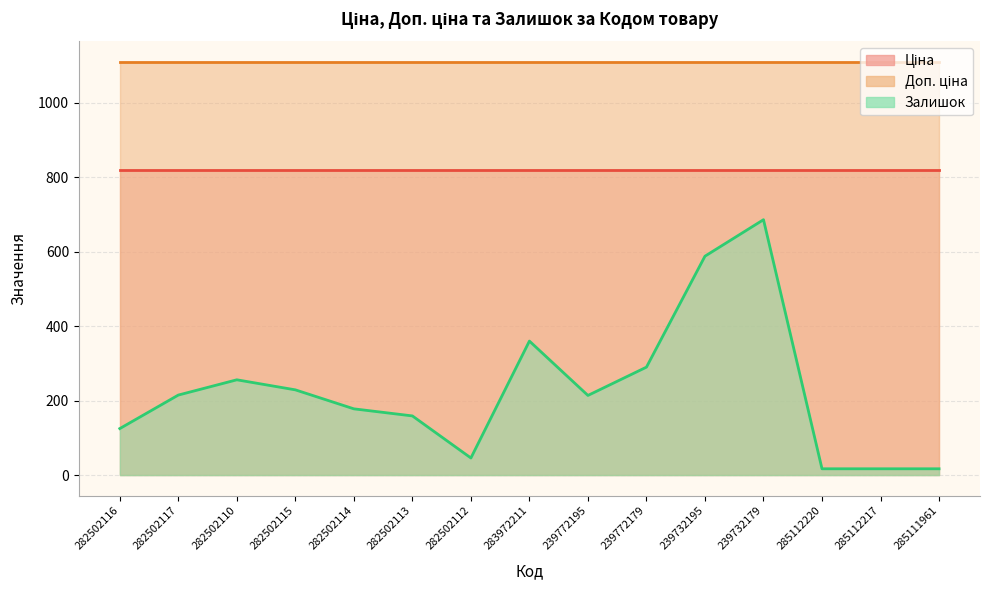

Count the number of data series in this chart.

3